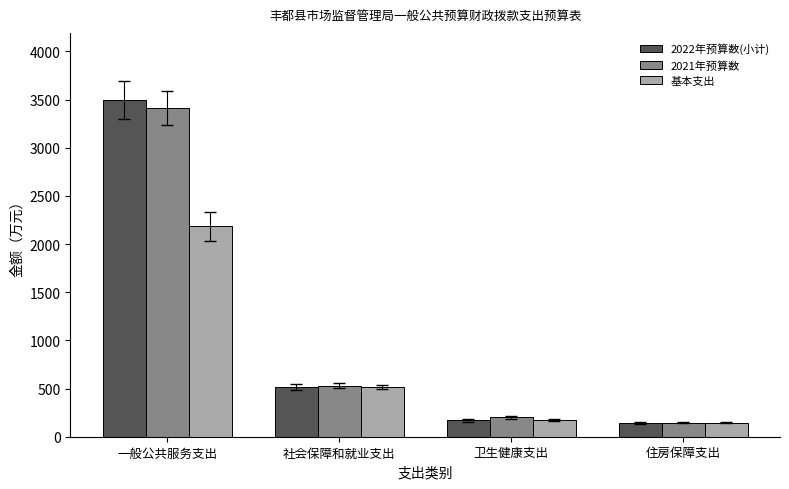

What is the label of the 1st bar from the right?

住房保障支出